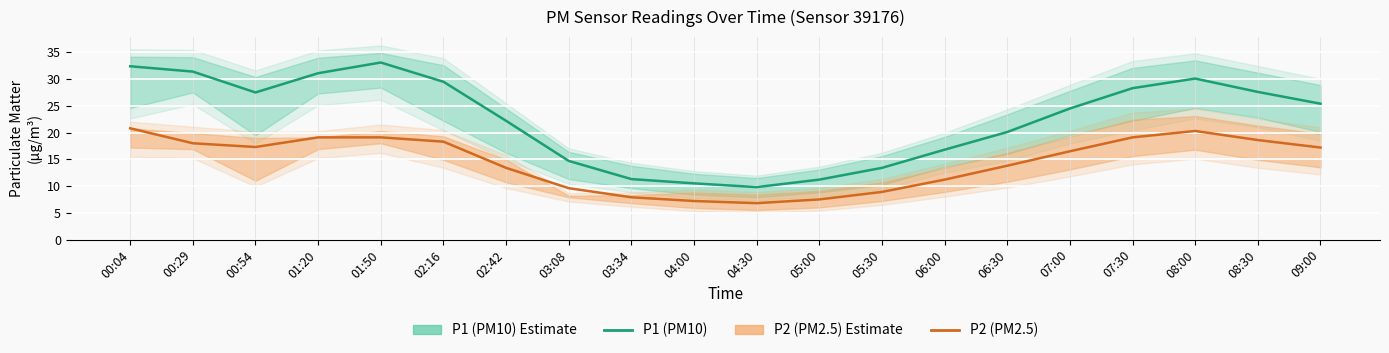

True or false: P2 (PM2.5) and P1 (PM10) intersect in this chart.

False